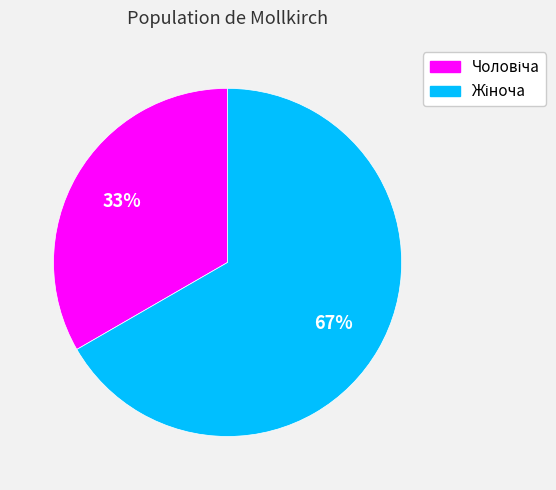

Is there any slice that represents more than half of the pie?

Yes